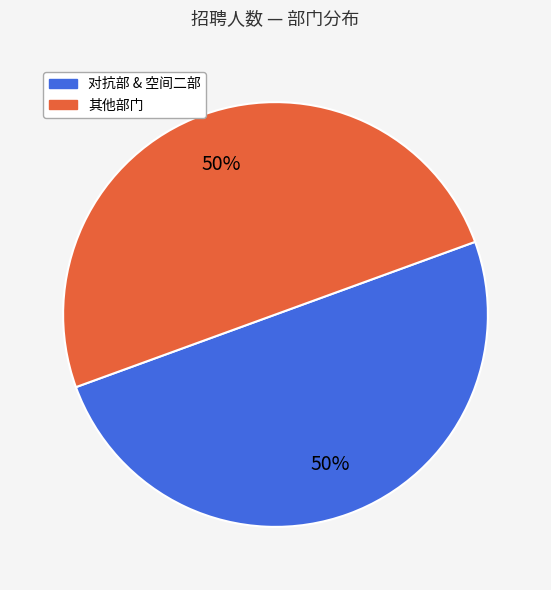

To the nearest percent, what is the average slice percentage?

50%